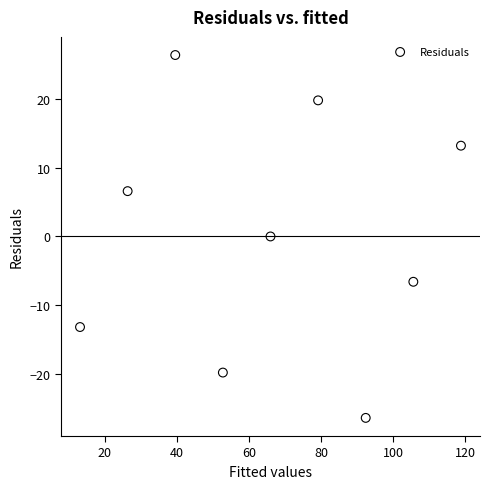

What is the range of X values (max minus min)?

105.6